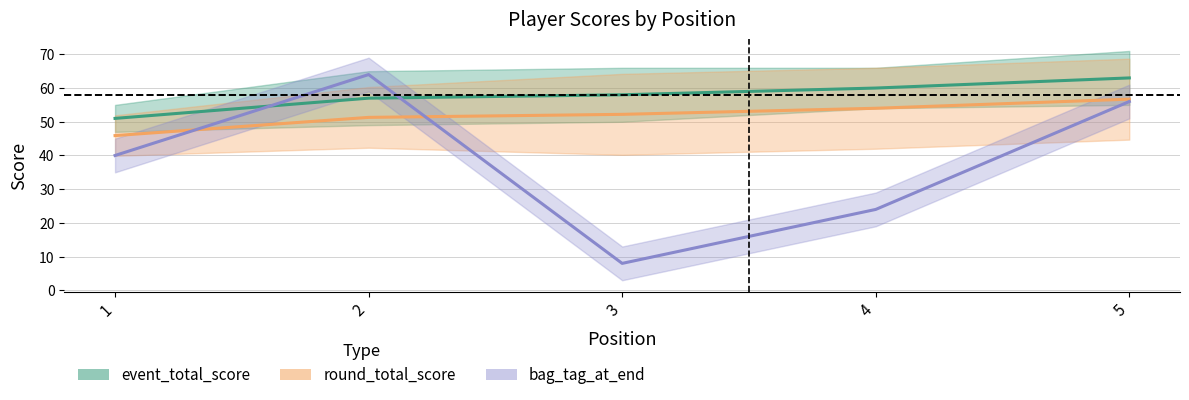

Is the value of round_total_score at 4 greater than the value of event_total_score at 4?

No